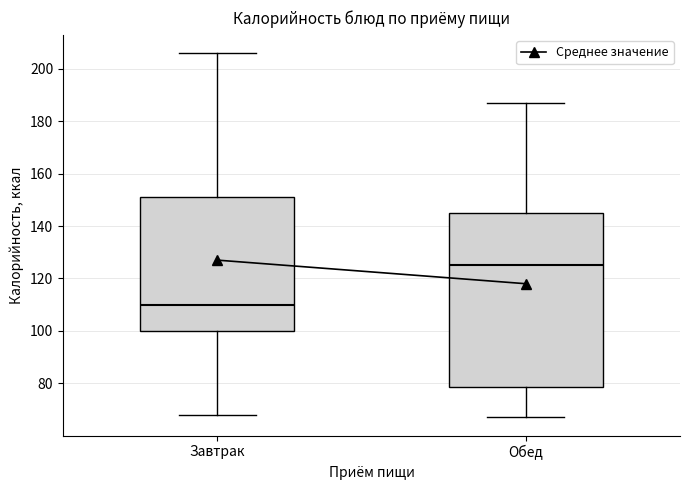

Which box's median line is the highest?

Обед